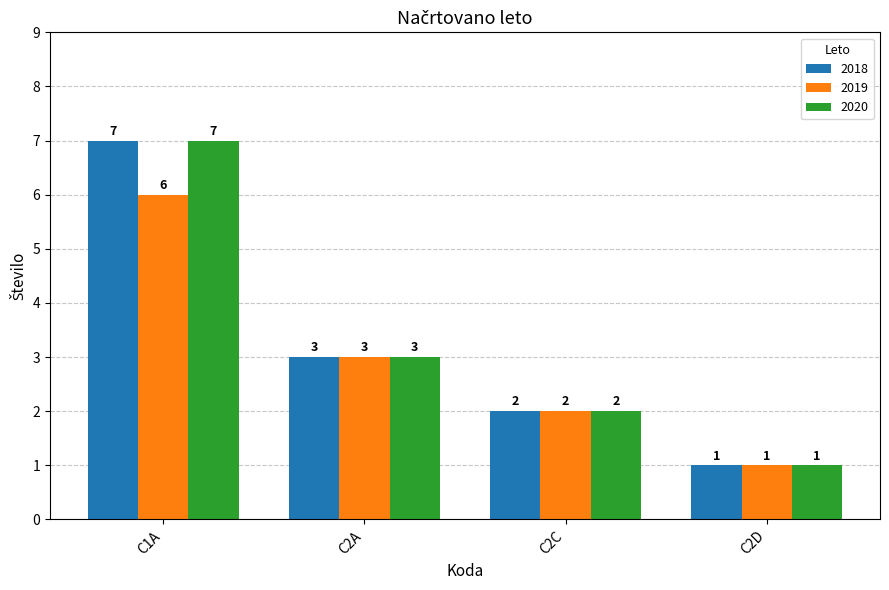

What is the label of the 3rd bar from the left?

C2C